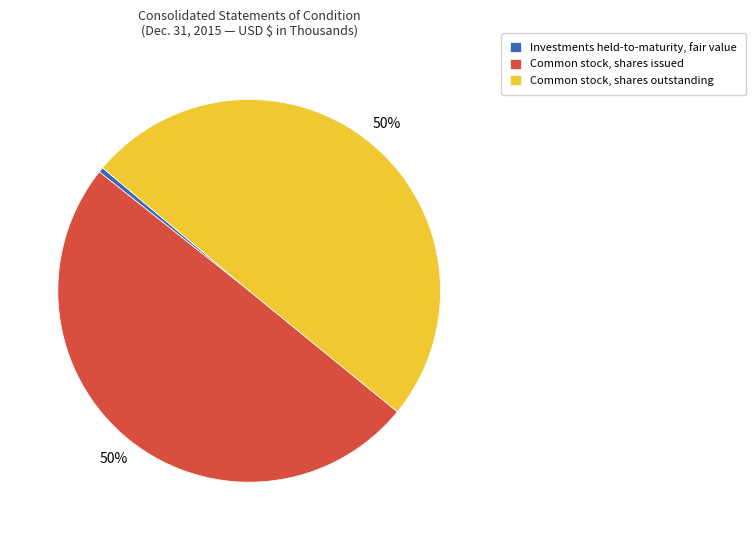

To the nearest percent, what is the average slice percentage?

33%